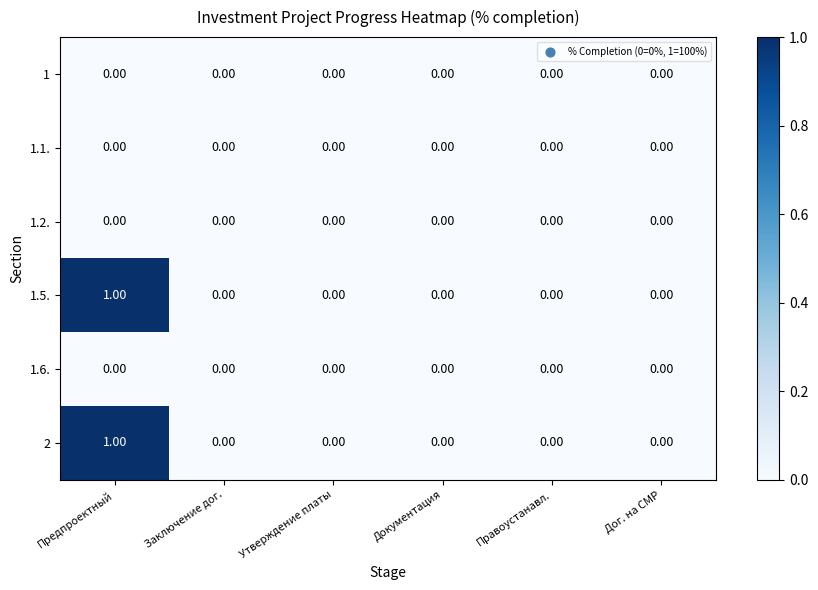

Which label corresponds to the largest value in the chart?

Предпроектный